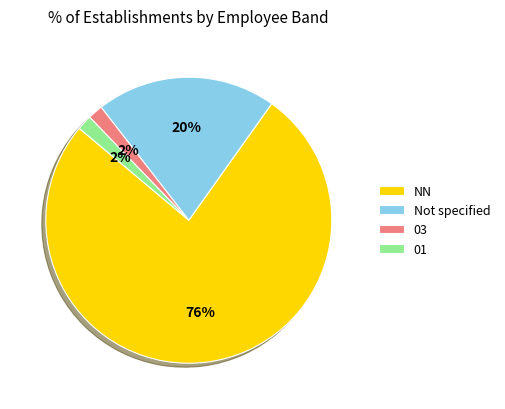

Do 01 and 03 together represent more than half of the pie?

No